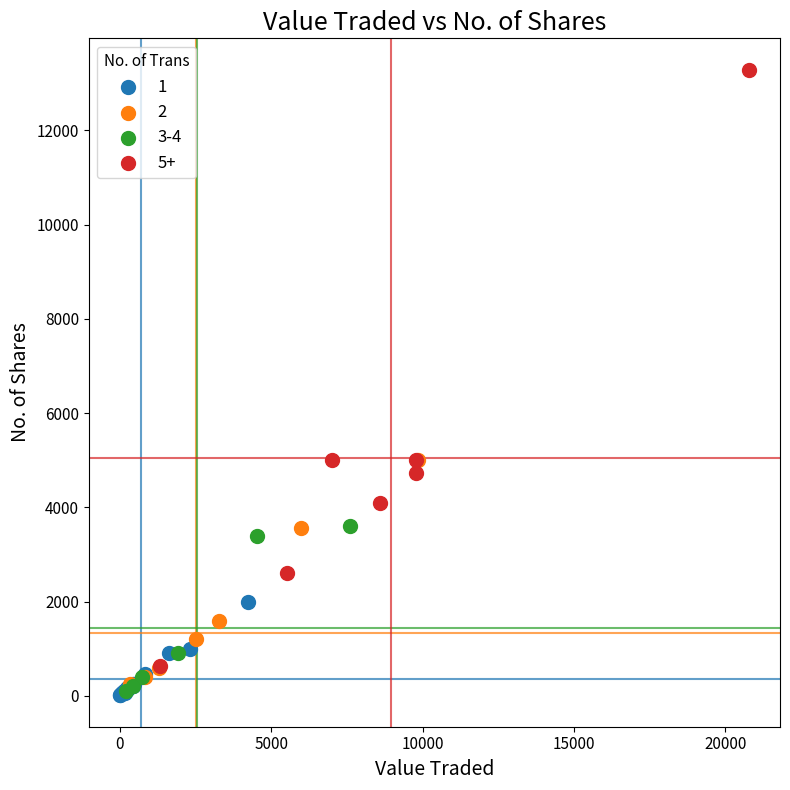

Which series reaches the maximum Y coordinate?

5+